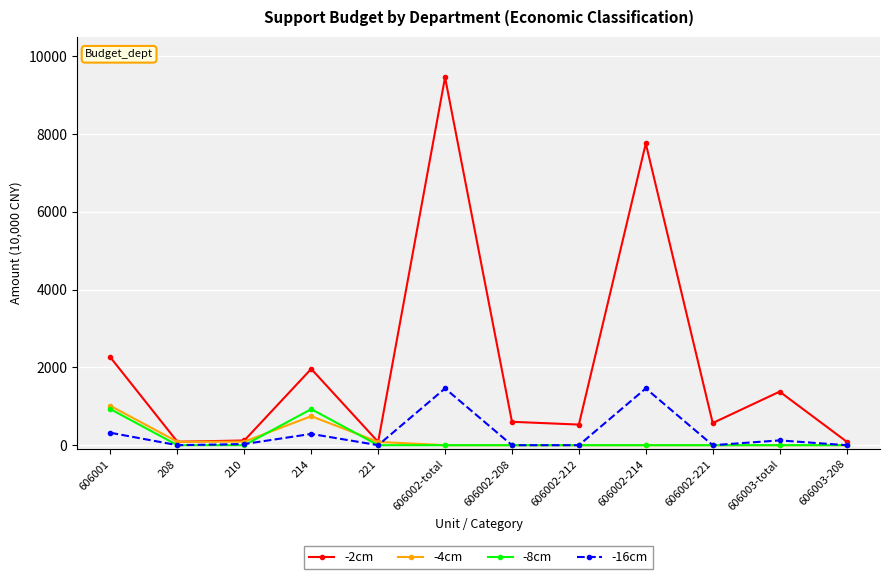

What is the total value across all series at 606002-208?

601.6